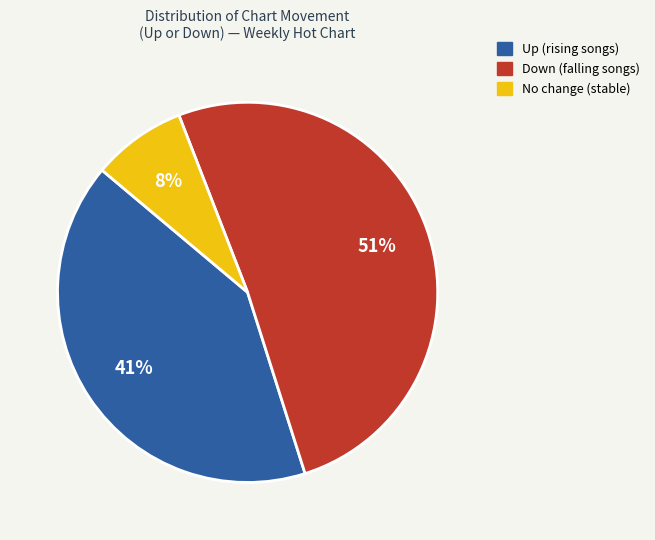

Is there any slice that represents more than half of the pie?

Yes